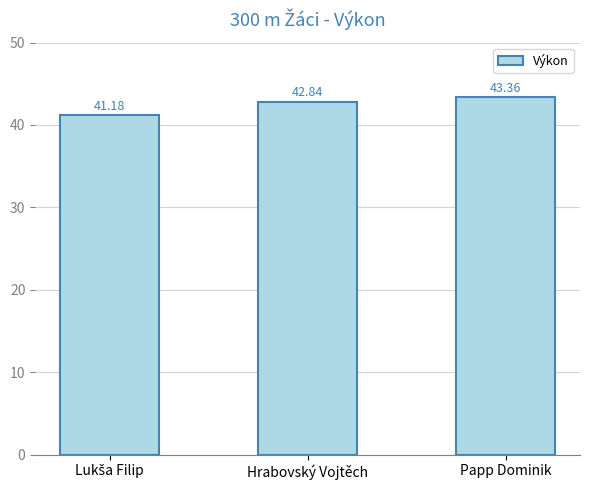

At which label does the data first exceed 42?

Hrabovský Vojtěch